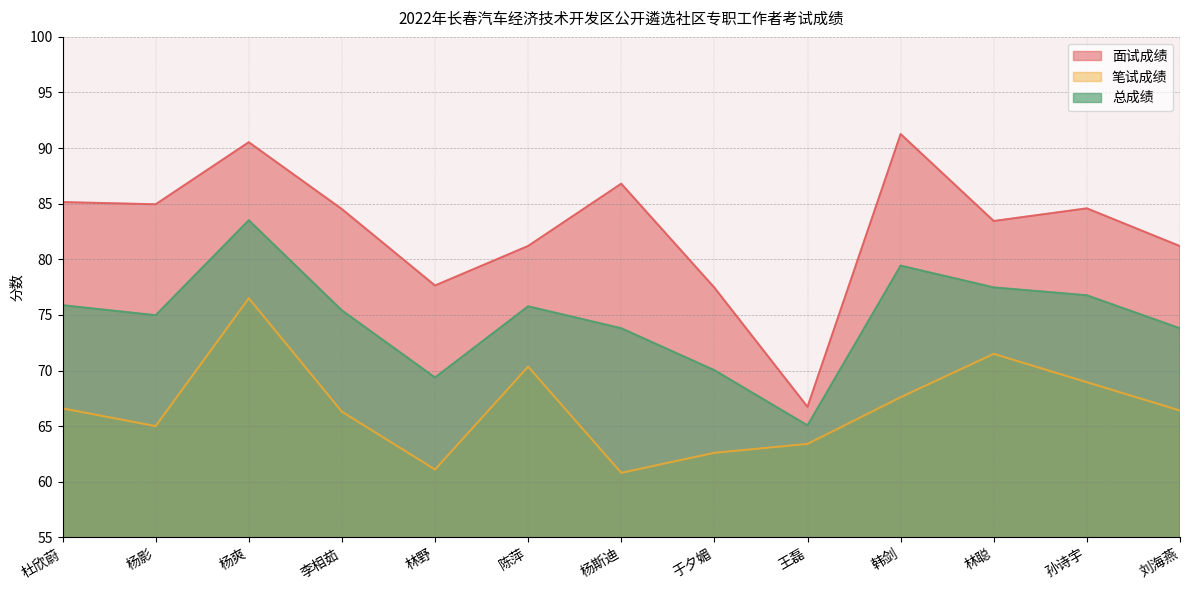

How many lines are shown in the chart?

3